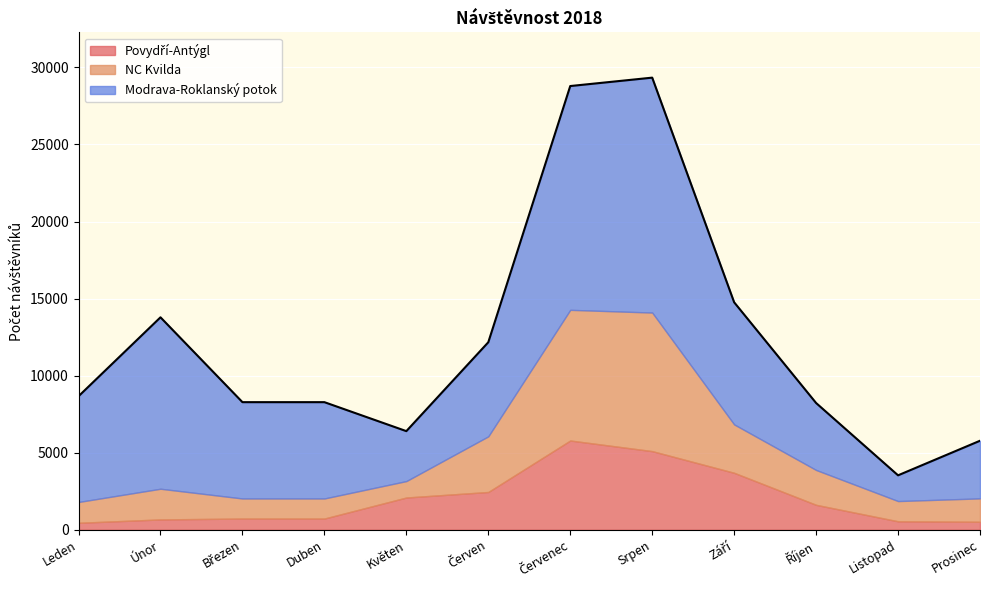

Is the value of Povydří-Antýgl at Srpen greater than the value of Modrava-Roklanský potok at Duben?

No